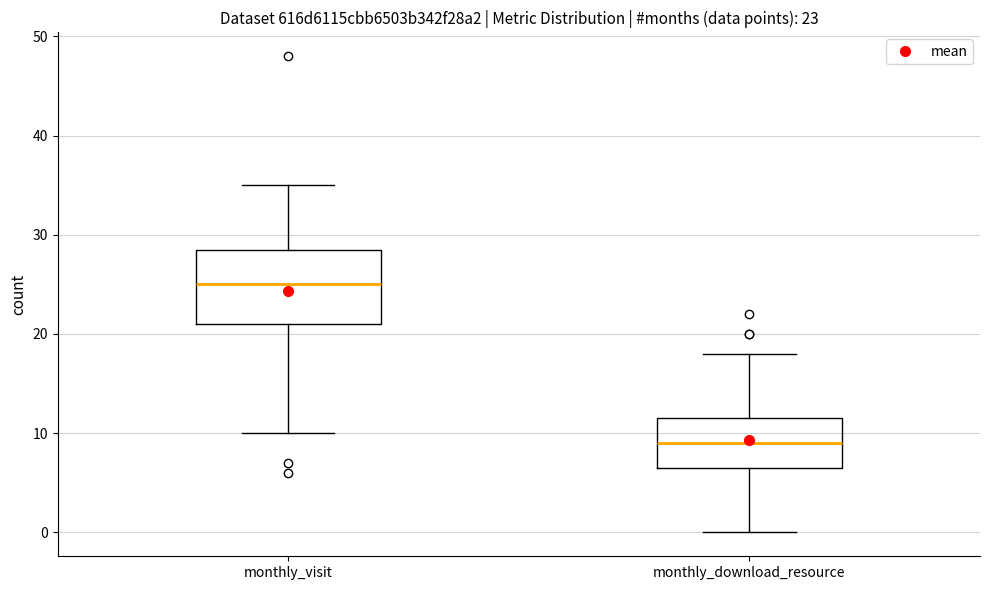

Which box has the highest median line?

monthly_visit